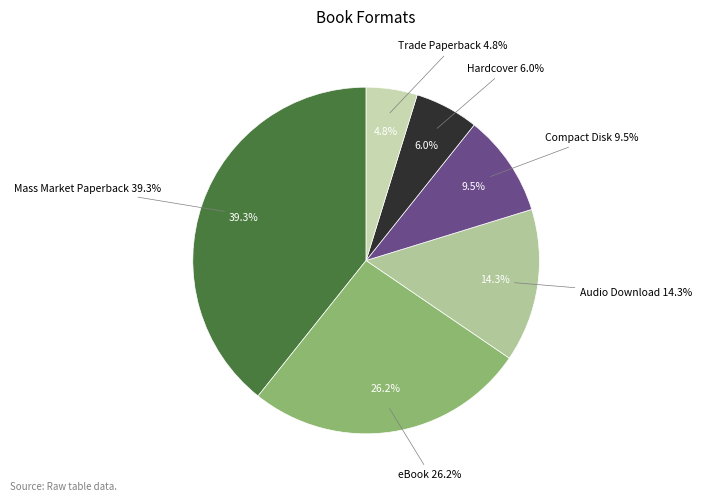

Does any single category account for the majority?

No